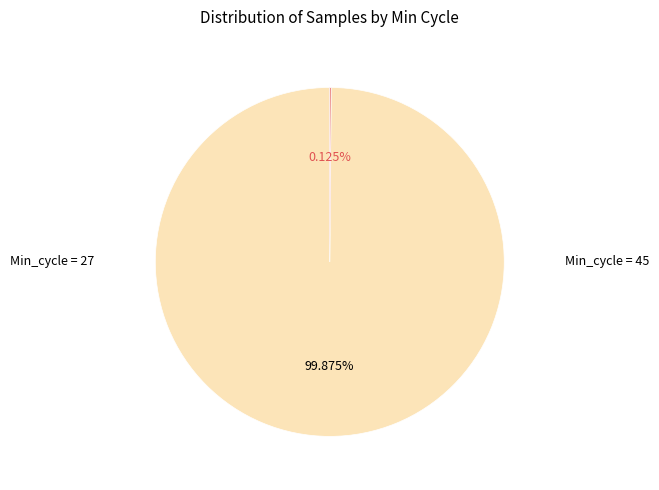

Is there a majority slice in this chart?

Yes